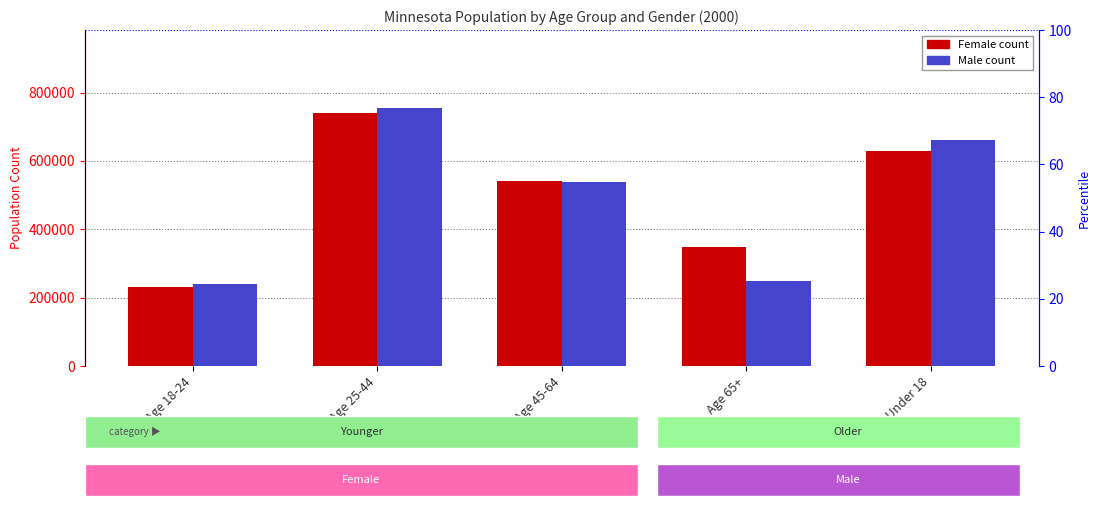

What is the sum of all Male values?

2443965